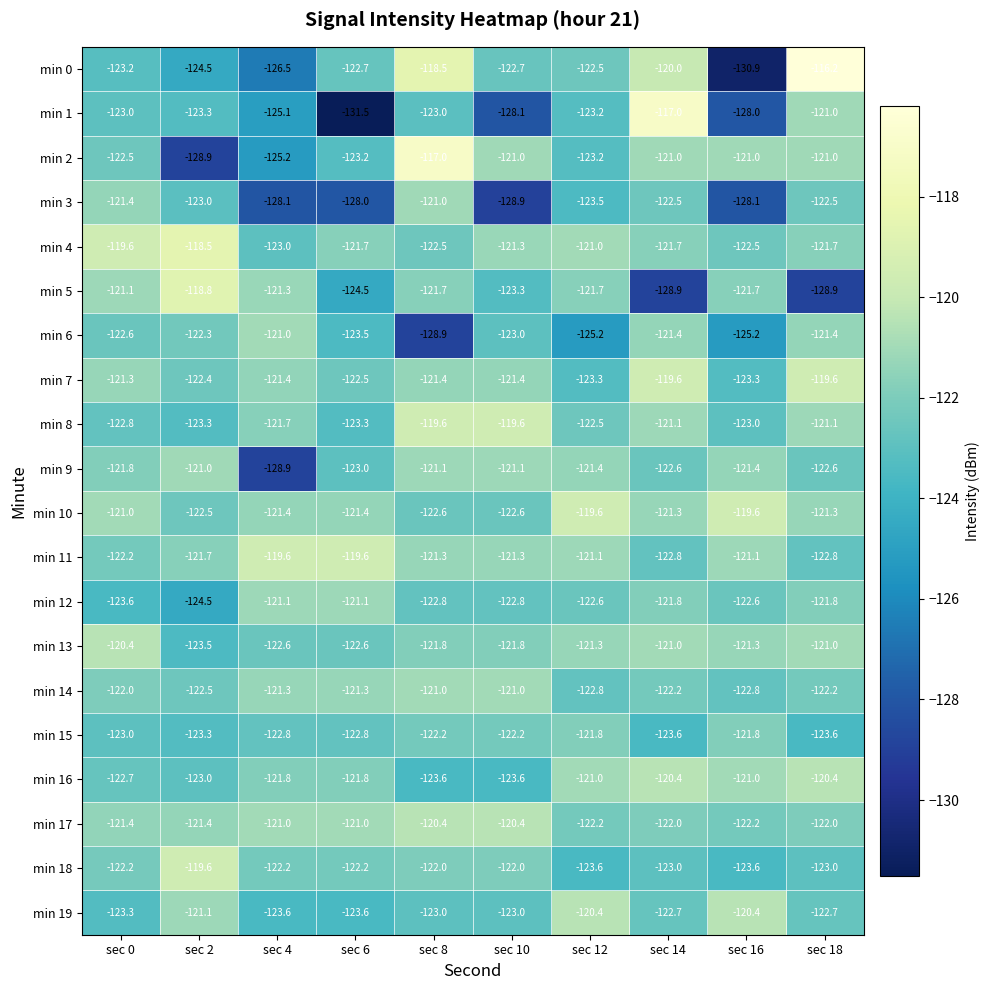

What is the sum of all min 3 values?

-1247.0